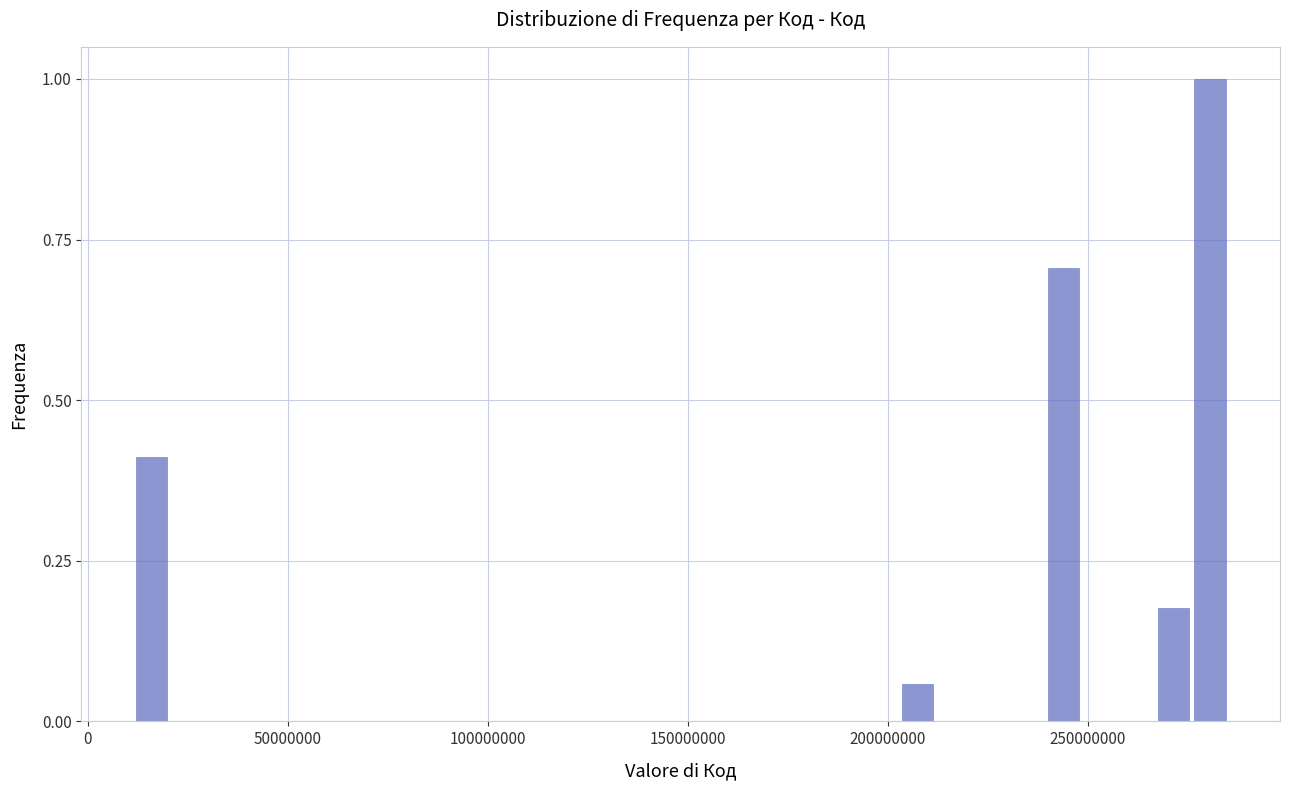

Around what value on the x-axis is the tallest bar? Give the approximate position of its centre, as read against the axis.

280000000